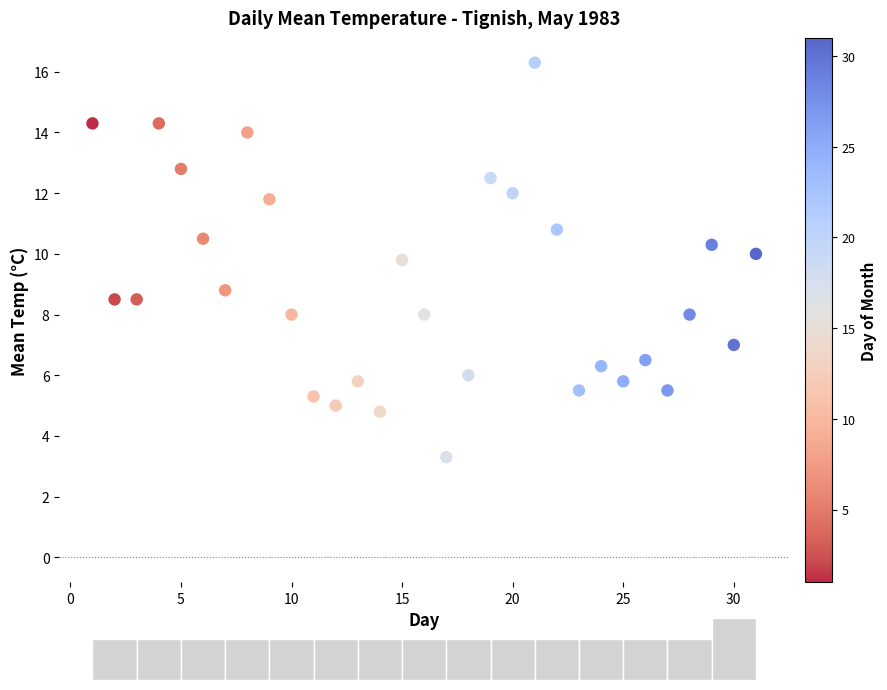

What Y value in the scatter plot is closest to 9?

8.8